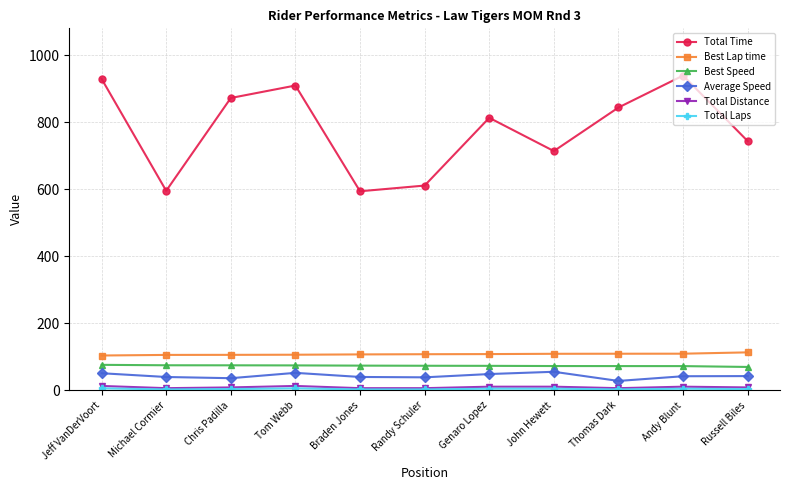

What is the average value of the Total Distance series?

9.4